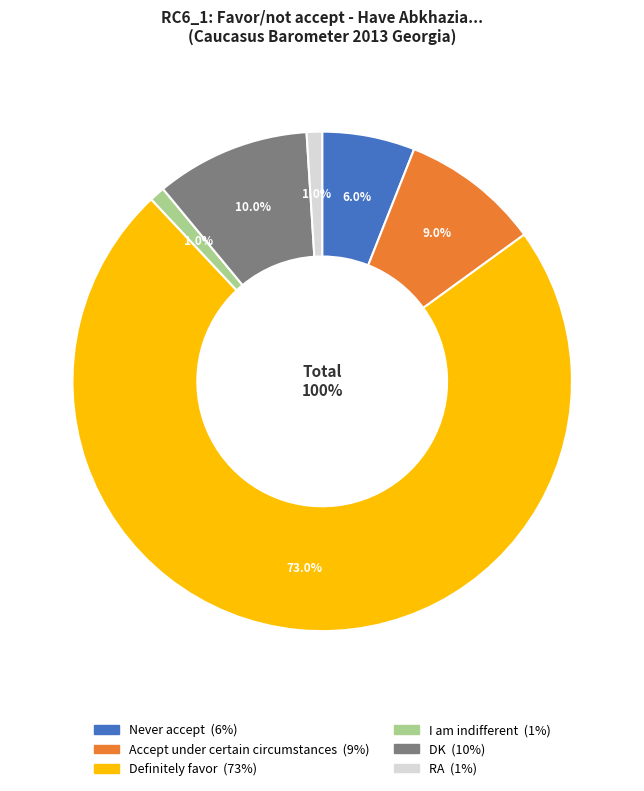

To the nearest percent, what is the average slice percentage?

17%